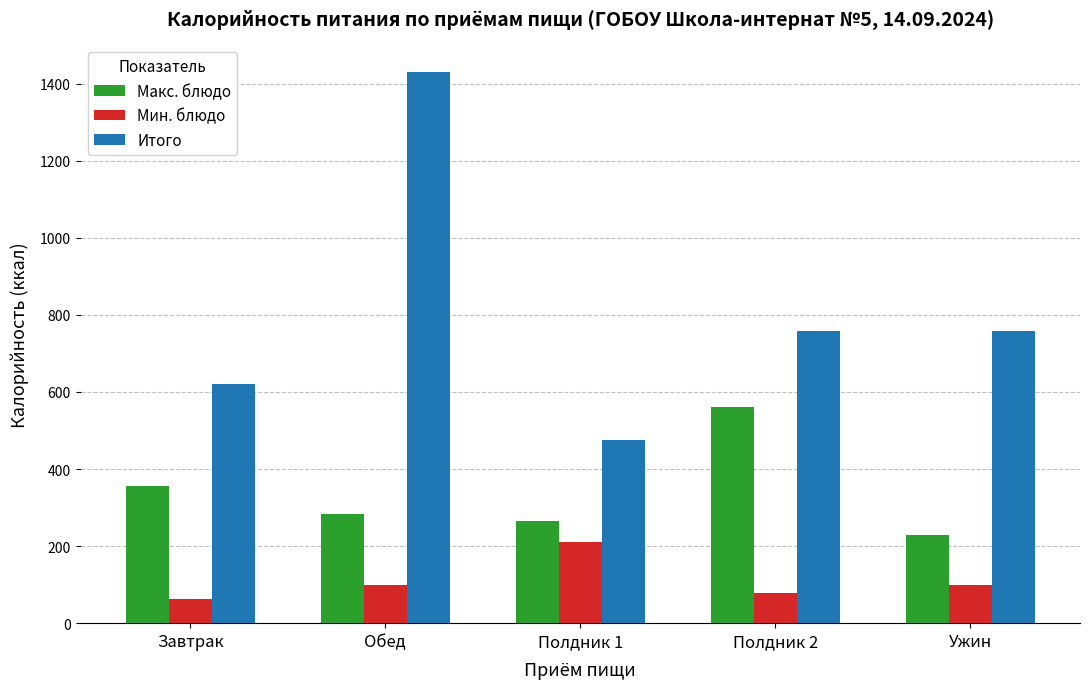

Which series has the widest spread of values?

Итого